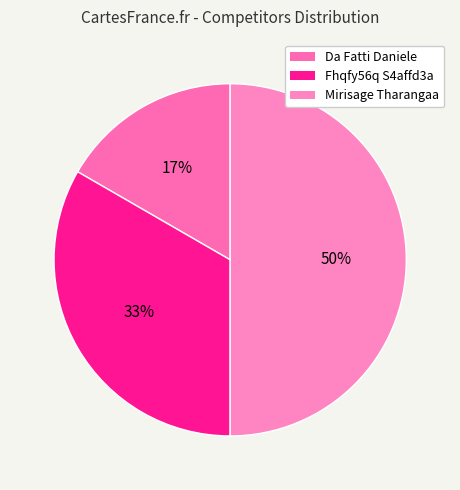

How many segments does this pie chart have?

3